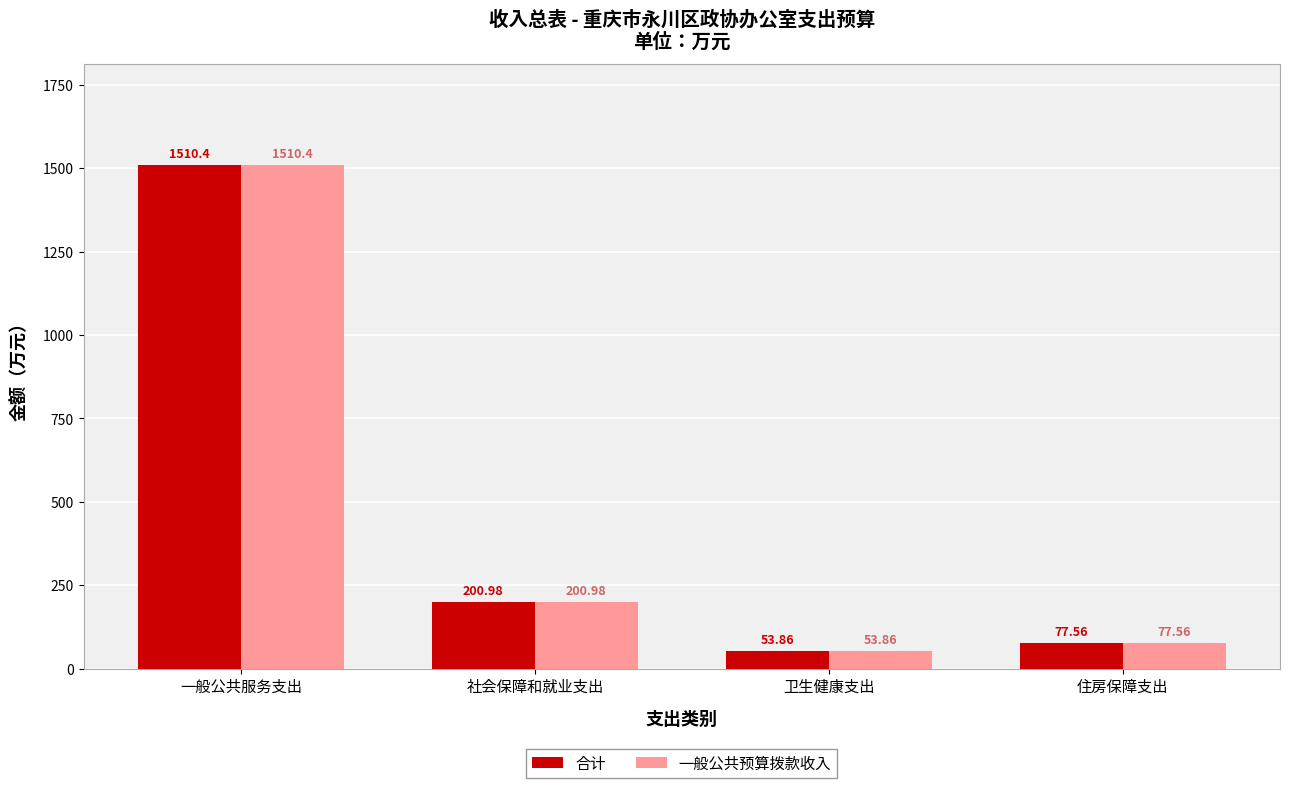

At which category does the chart reach its minimum across all series?

卫生健康支出